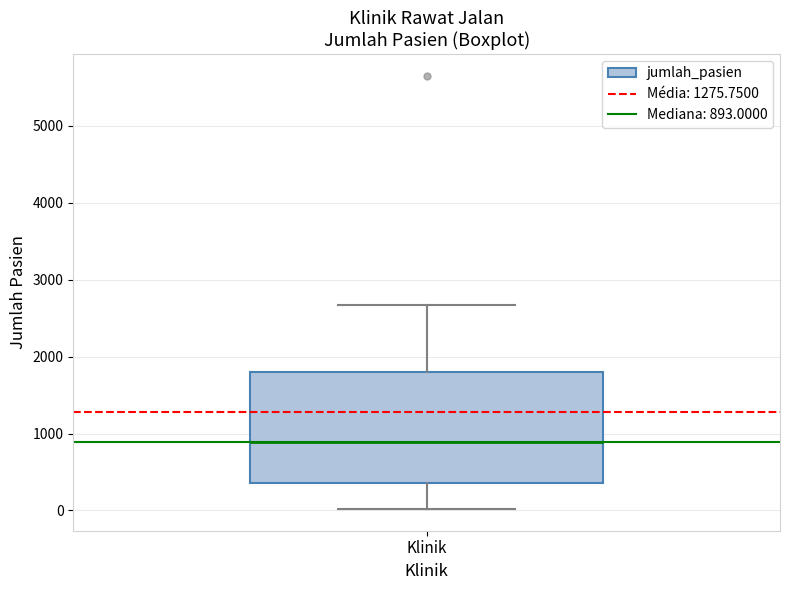

Read this box plot against the y-axis: the position of the median line, the range covered by the box, and the ends of both whiskers. The values are not printed on the chart, so give them approximately, as read against the axis.

median 900, box 400 to 1800, whiskers 0 to 2700